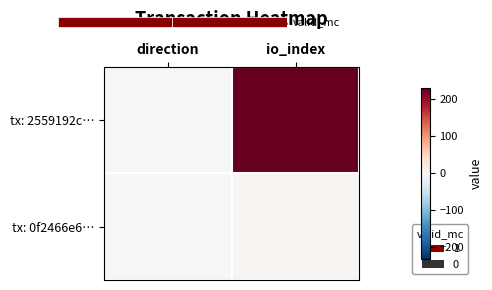

What is the sum of all tx: 2559192c… values?

230